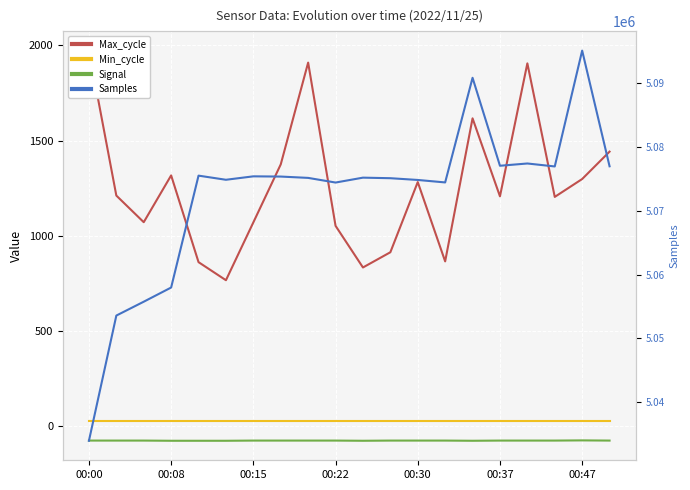

What is the label of the 18th point from the left?

17